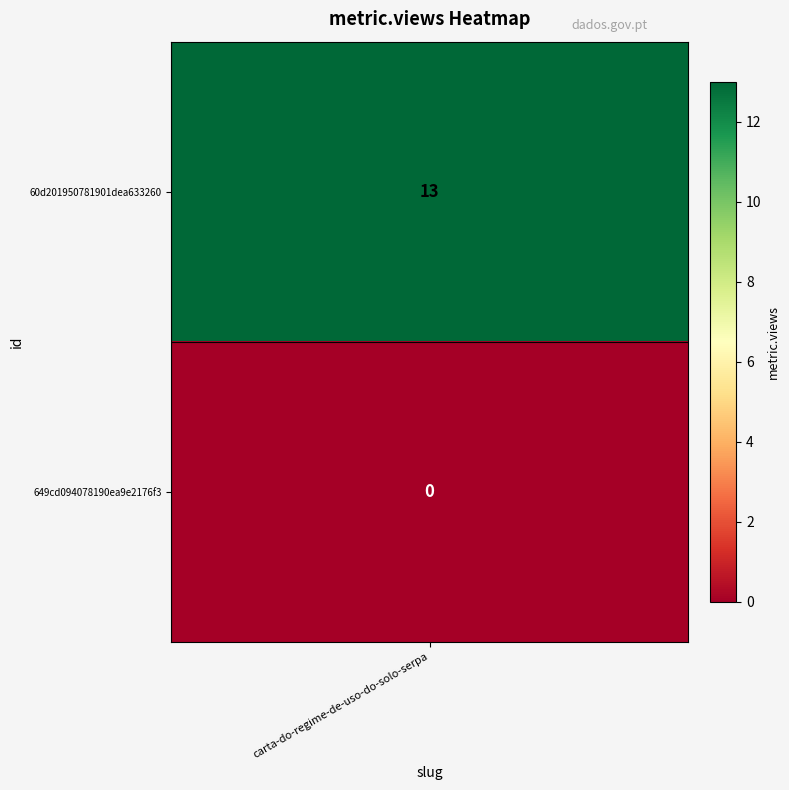

Reading left to right, what are all the values shown in this chart?

60d201950781901dea633260=13	649cd094078190ea9e2176f3=0